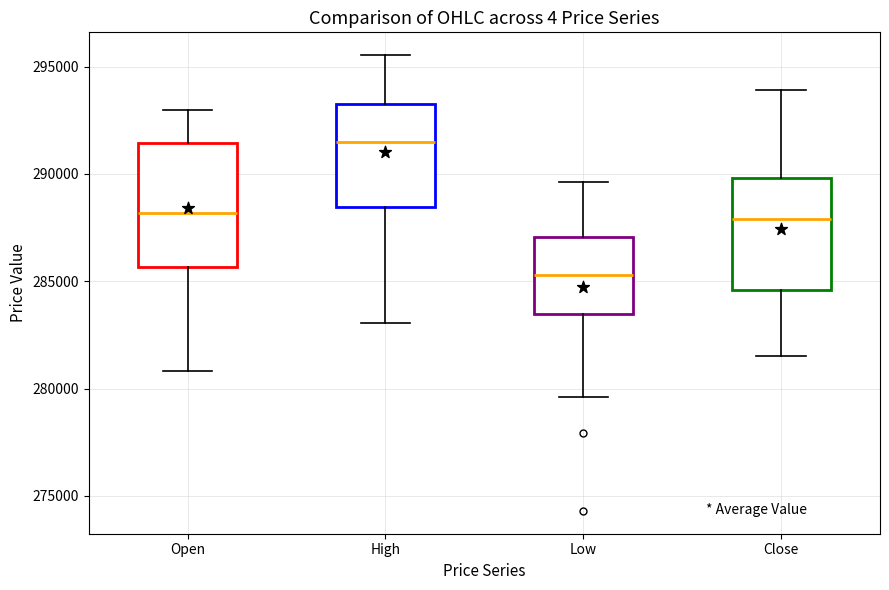

Reading left to right, transcribe this box plot: for each box, give where its median line is, the range the box spans, and where its two whiskers end, as read against the y-axis. The values are not printed on the chart, so give them approximately, as read against the axis.

Open: median 288000, box 285500 to 291500, whiskers 281000 to 293000
High: median 291500, box 288500 to 293000, whiskers 283000 to 295500
Low: median 285500, box 283500 to 287000, whiskers 279500 to 289500
Close: median 288000, box 284500 to 290000, whiskers 281500 to 294000